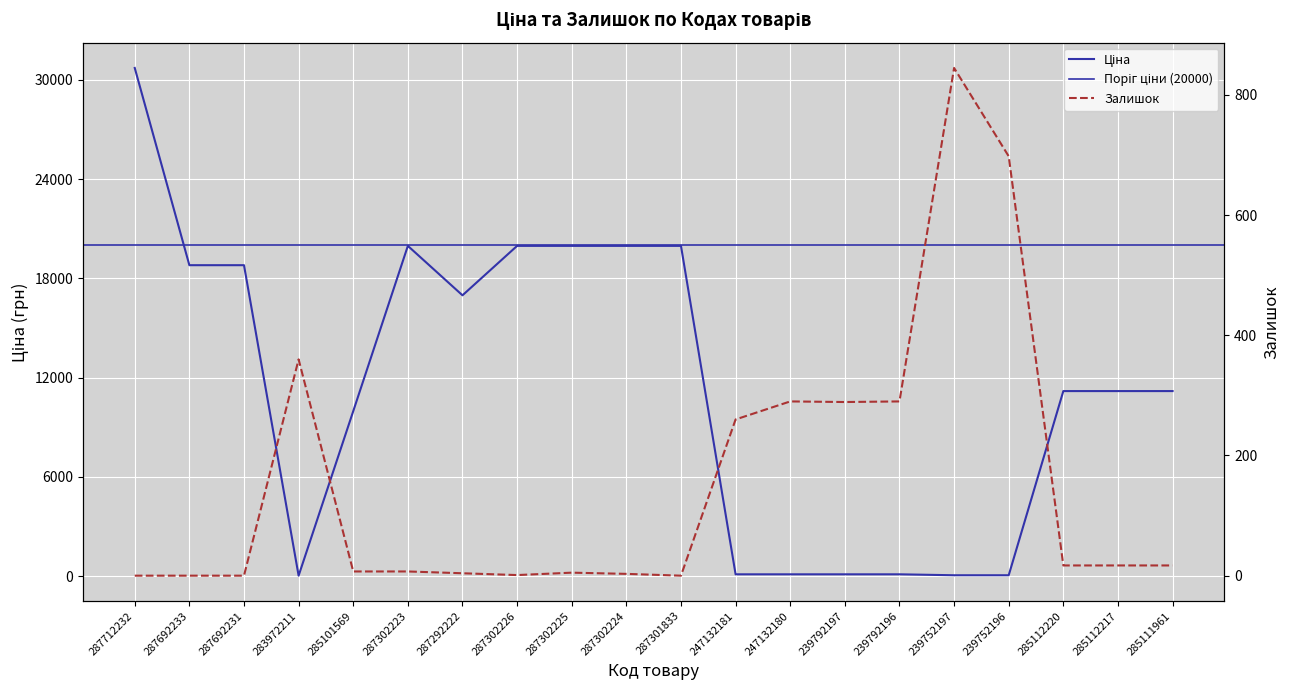

Reading left to right, transcribe all the data shown in this chart.

Ціна: 30717.1	18796.8	18796.8	32.0	9975.0	19964.2	16976.3	19964.2	19964.2	19964.2	19964.2	114.1	114.1	114.1	114.1	57.0	57.0	11188.2	11188.2	11188.2
Залишок: 0.0	0.0	0.0	360.0	7.0	7.0	4.0	1.0	5.0	3.0	0.0	260.0	290.0	289.0	290.0	845.0	698.0	17.0	17.0	17.0